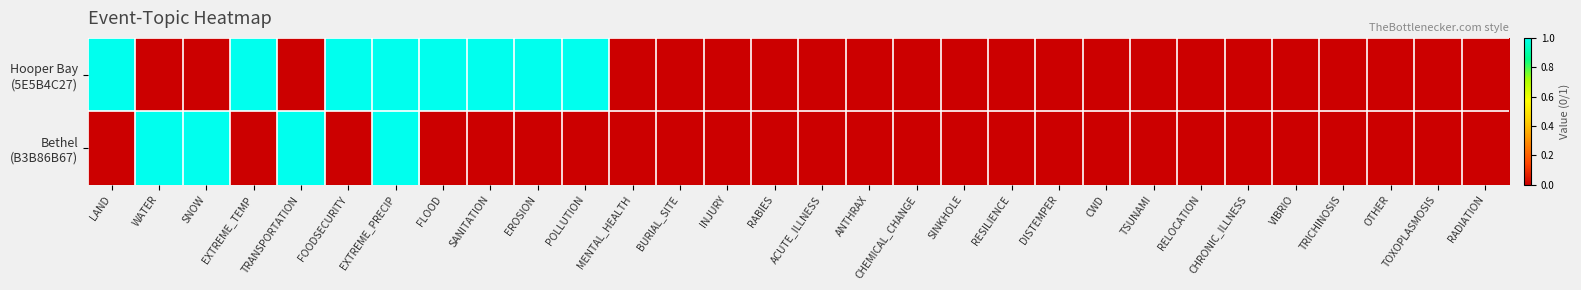

Rank the series by their average value, from lowest to highest.

Bethel (B3B86B67), Hooper Bay (5E5B4C27)